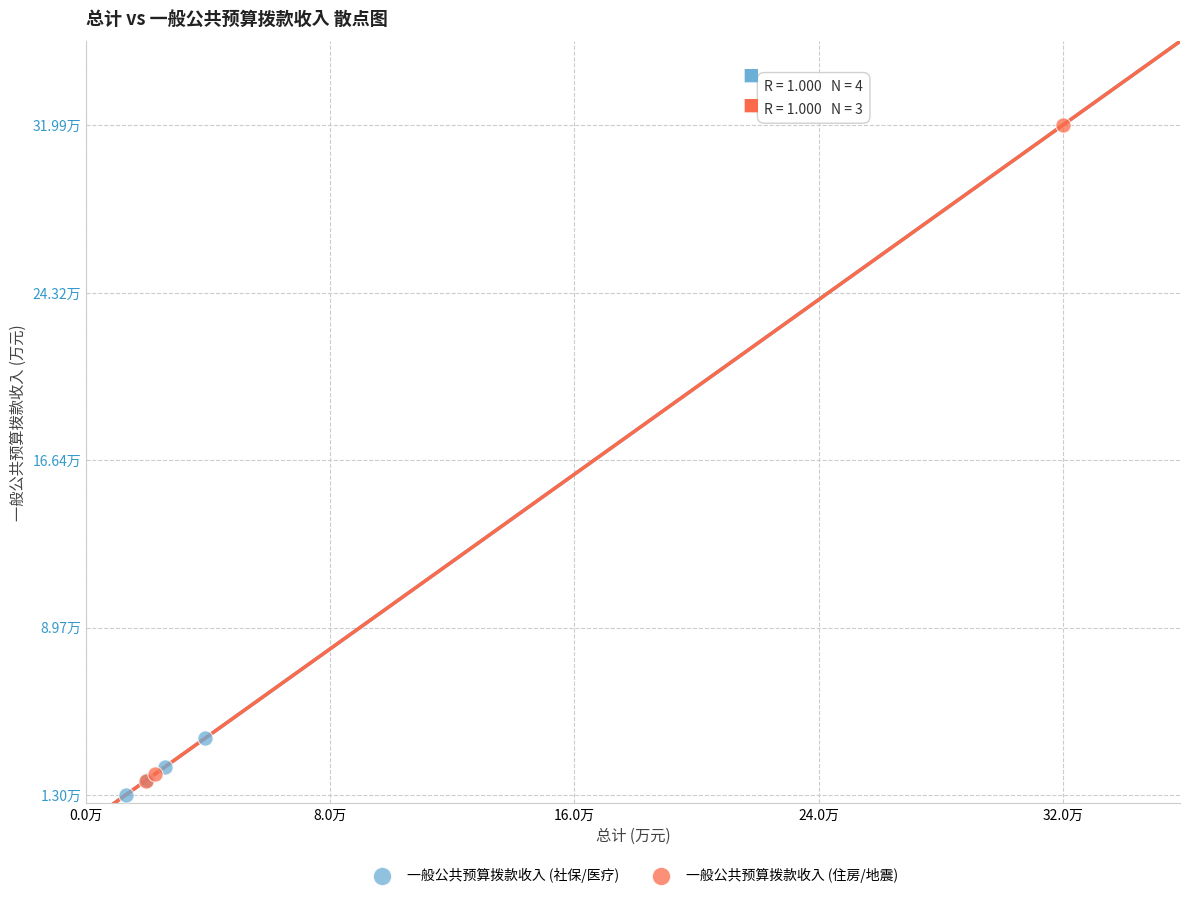

What are all the series names shown in the legend?

一般公共预算拨款收入 (社保/医疗), 一般公共预算拨款收入 (住房/地震)